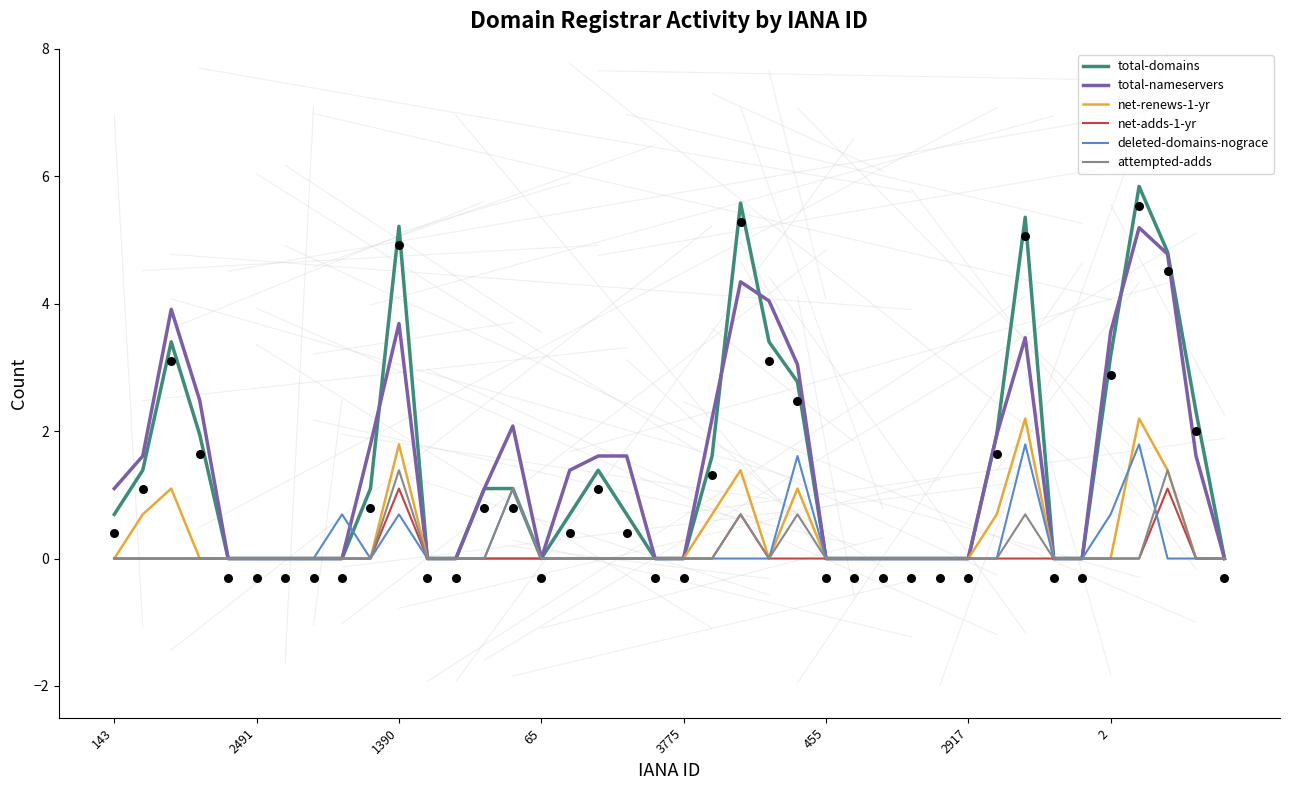

Which series contains the lowest Y value?

total-domains